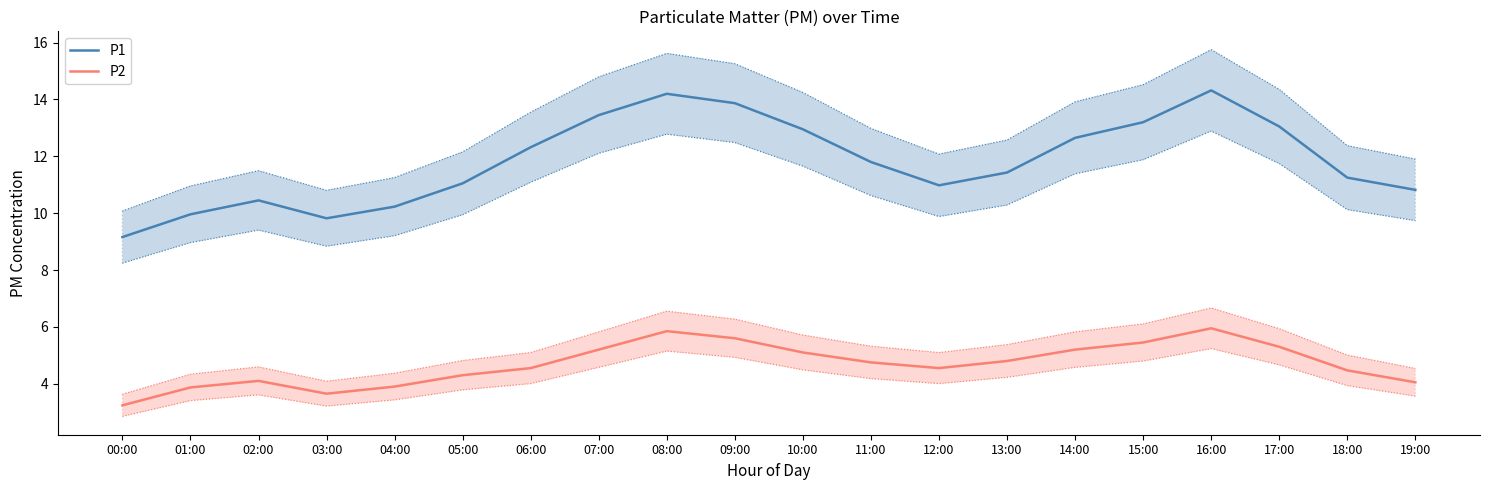

What is the difference between the P2 values at 01:00 and 07:00?

1.3